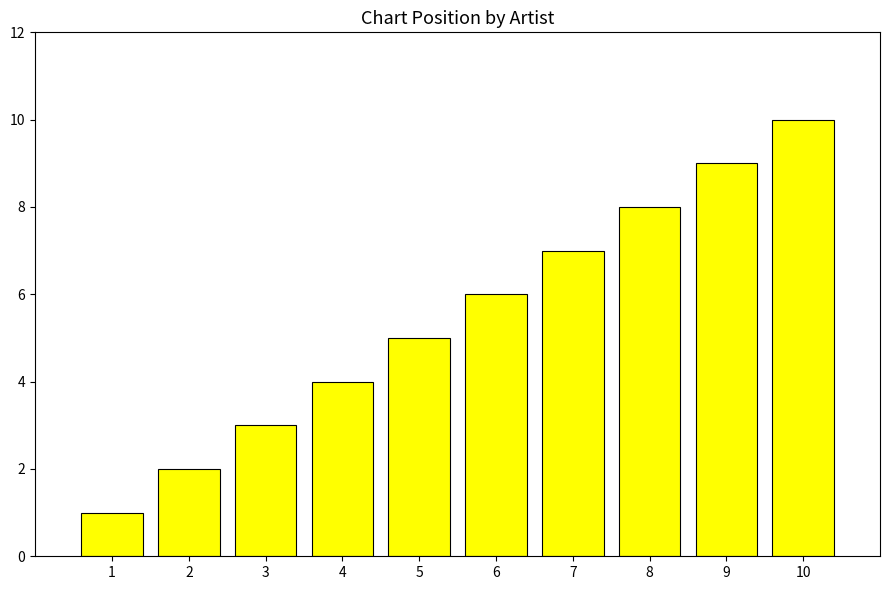

What is the change in value from 1 to 3?

+2